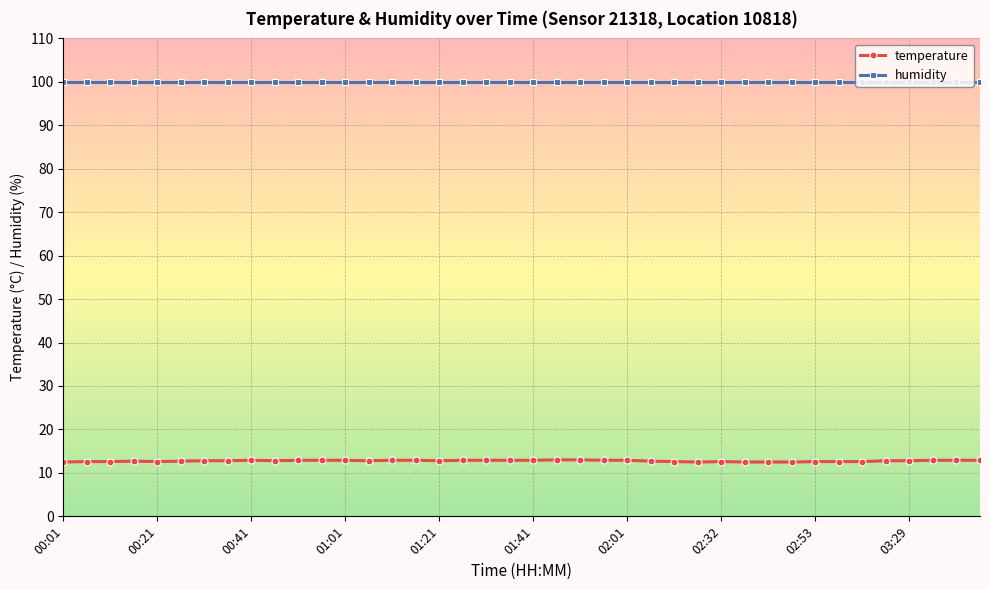

What is the maximum value shown in the chart?

99.9